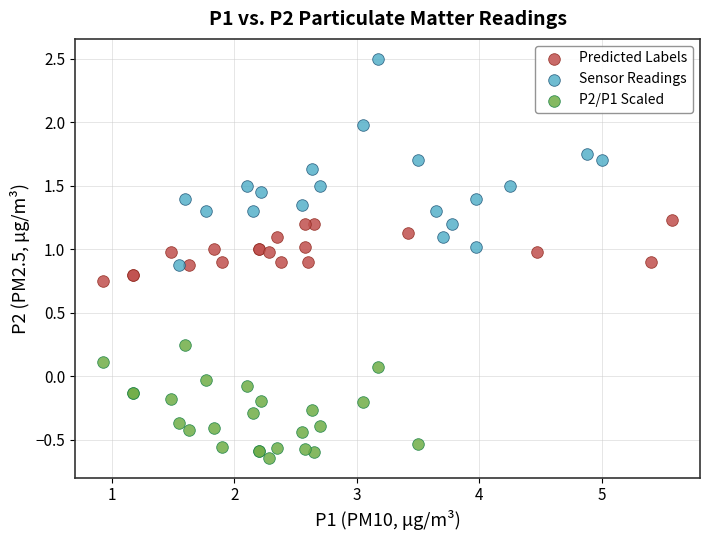

Which series reaches the maximum Y coordinate?

Sensor Readings